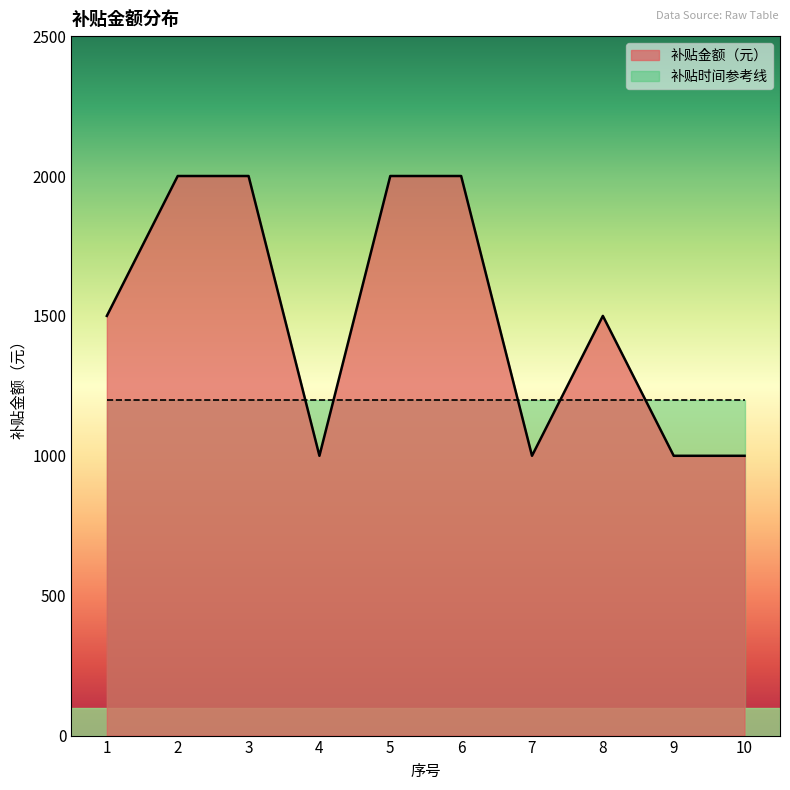

Where is the first local maximum?

8